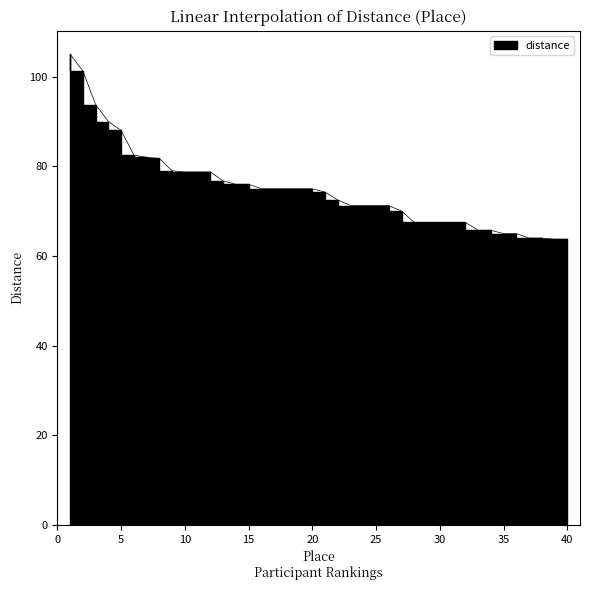

Does the chart display data point markers on the line(s)?

No